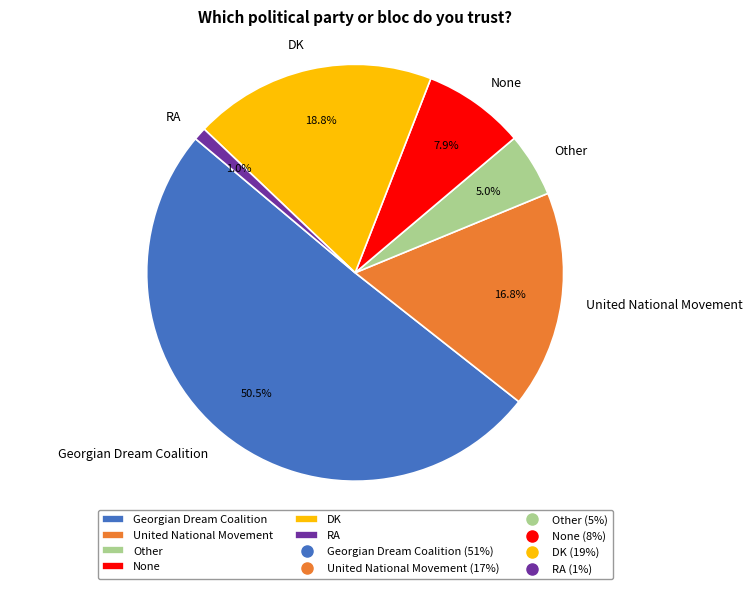

What percentage is the United National Movement slice, to the nearest percent?

17%